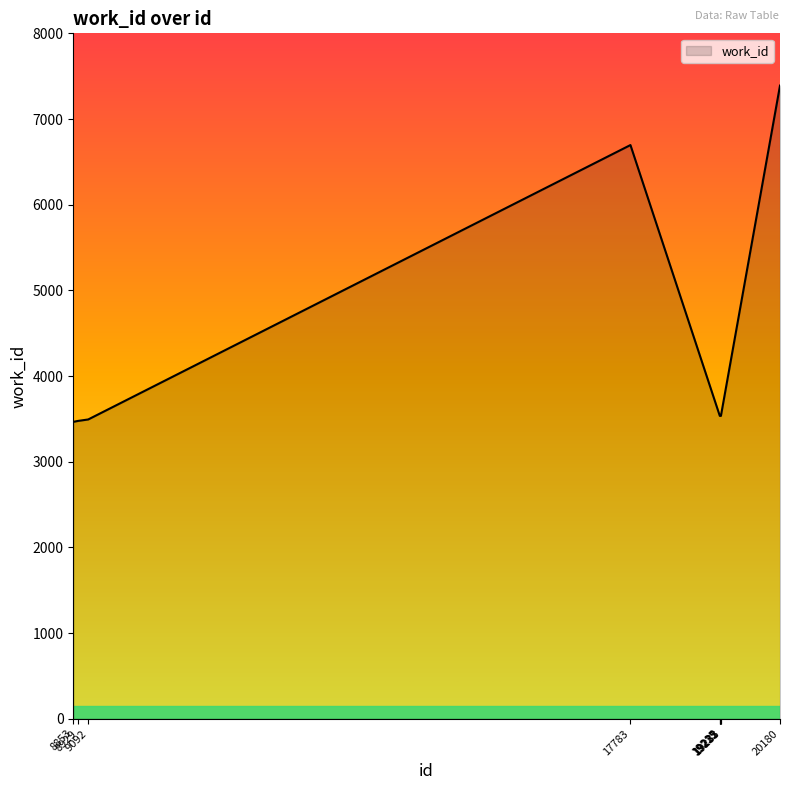

What is the difference between the maximum and minimum values?

3925